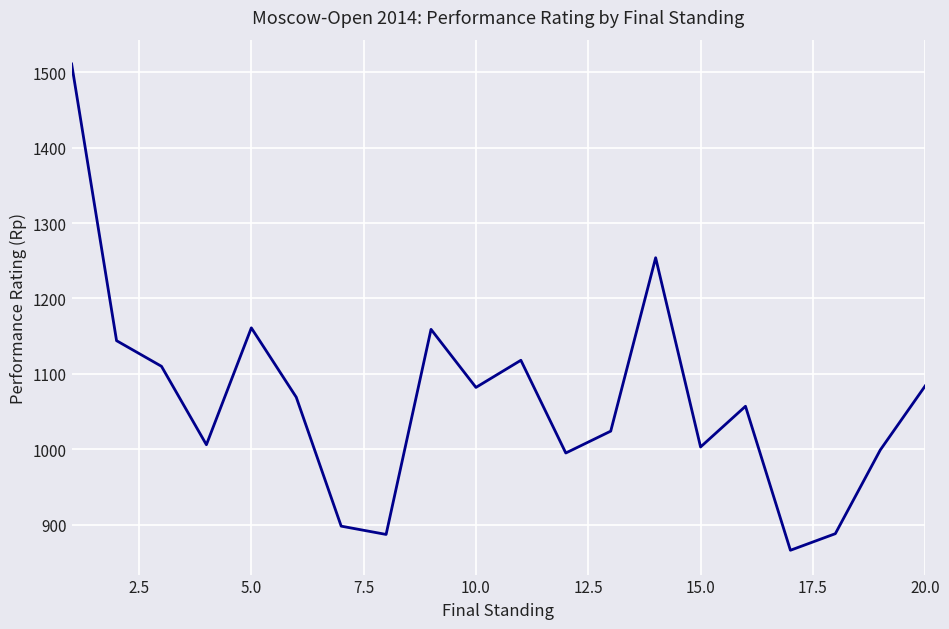

What is the maximum value shown in the chart?

1511